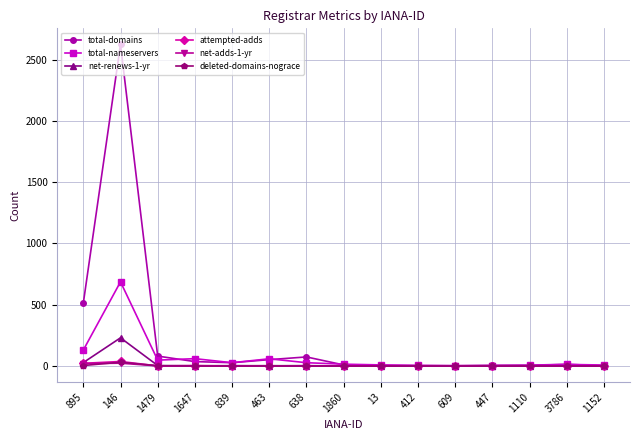

Which series has the largest range (max minus min)?

total-domains